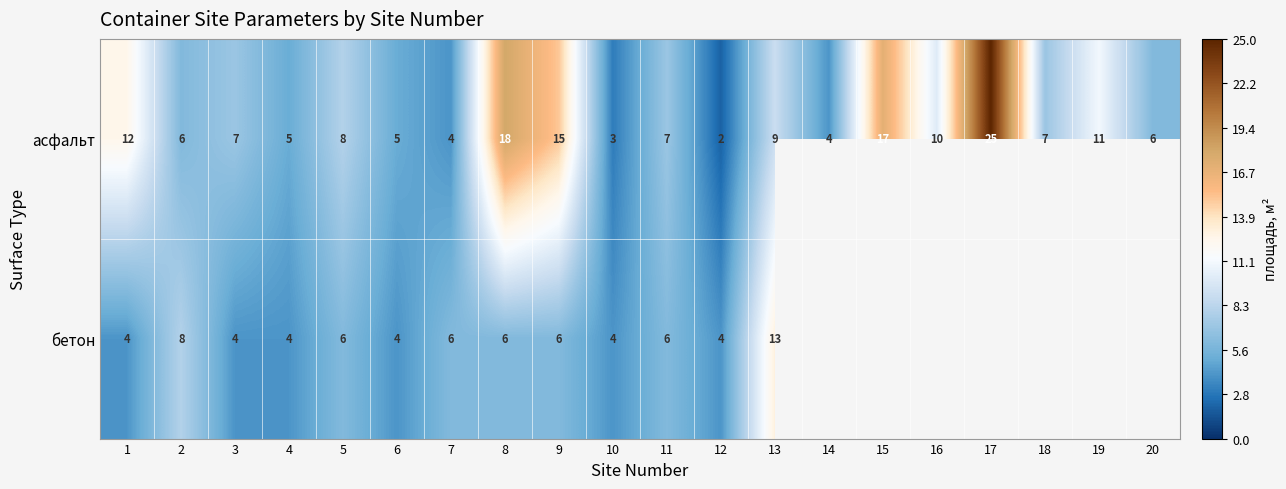

What is the total value across all series at 11?

13.0